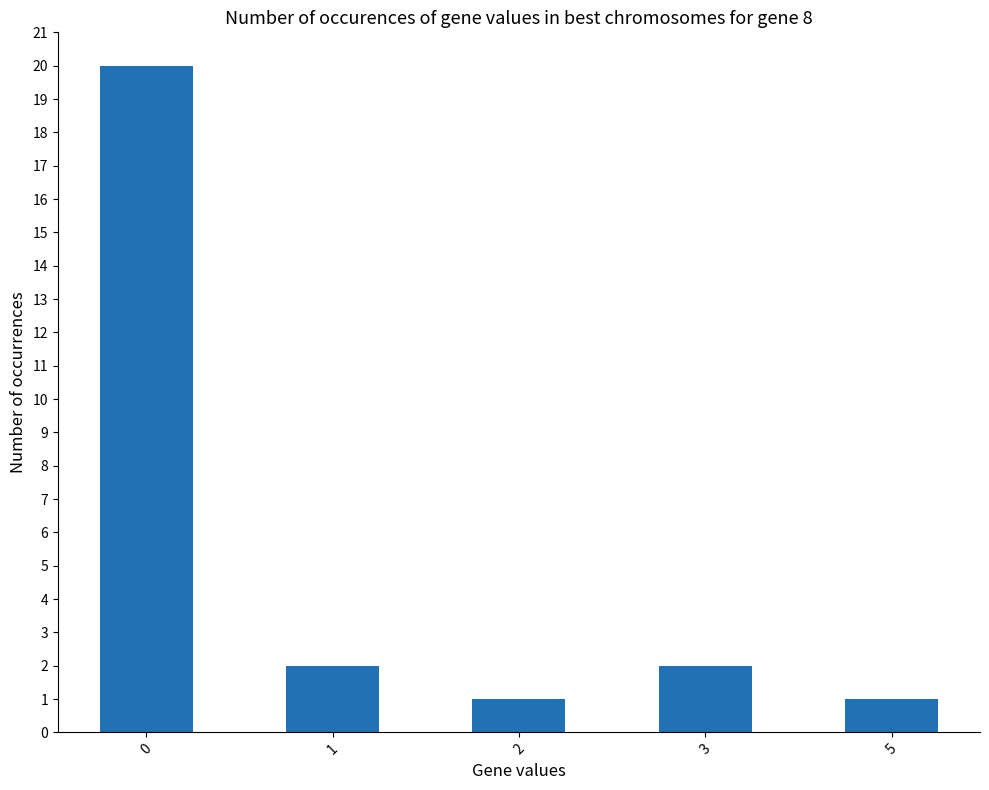

What is the difference between the values at 2 and 1?

1